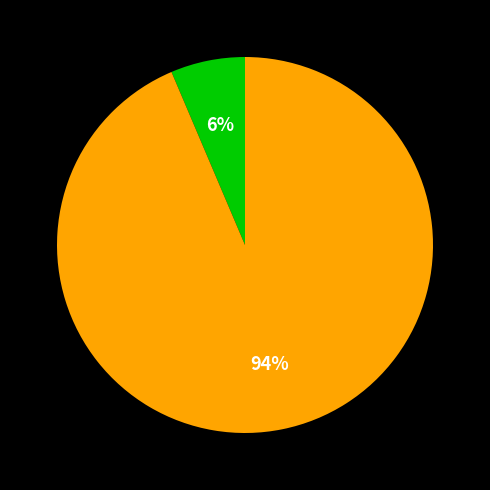

How many segments does this pie chart have?

2